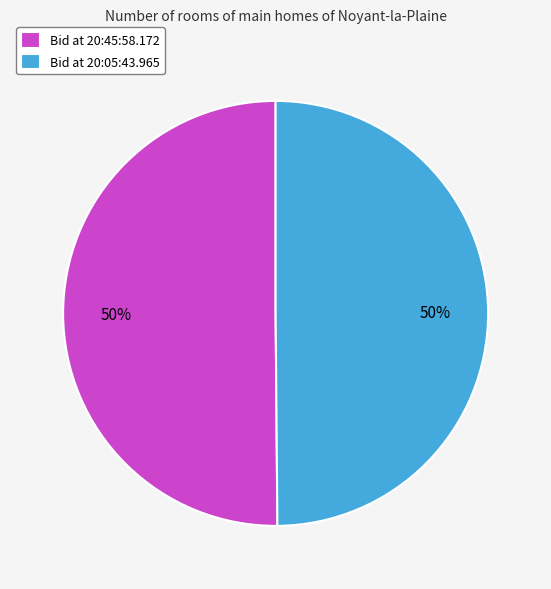

Do Bid at 20:05:43.965 and Bid at 20:45:58.172 together represent more than half of the pie?

Yes